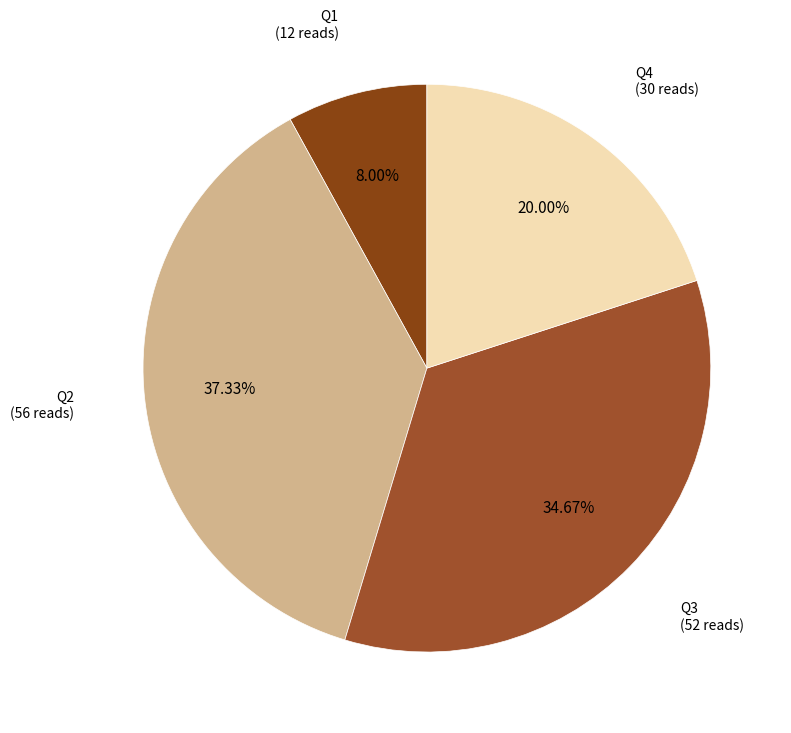

What percentage is NOT represented by Q1?

92.0%